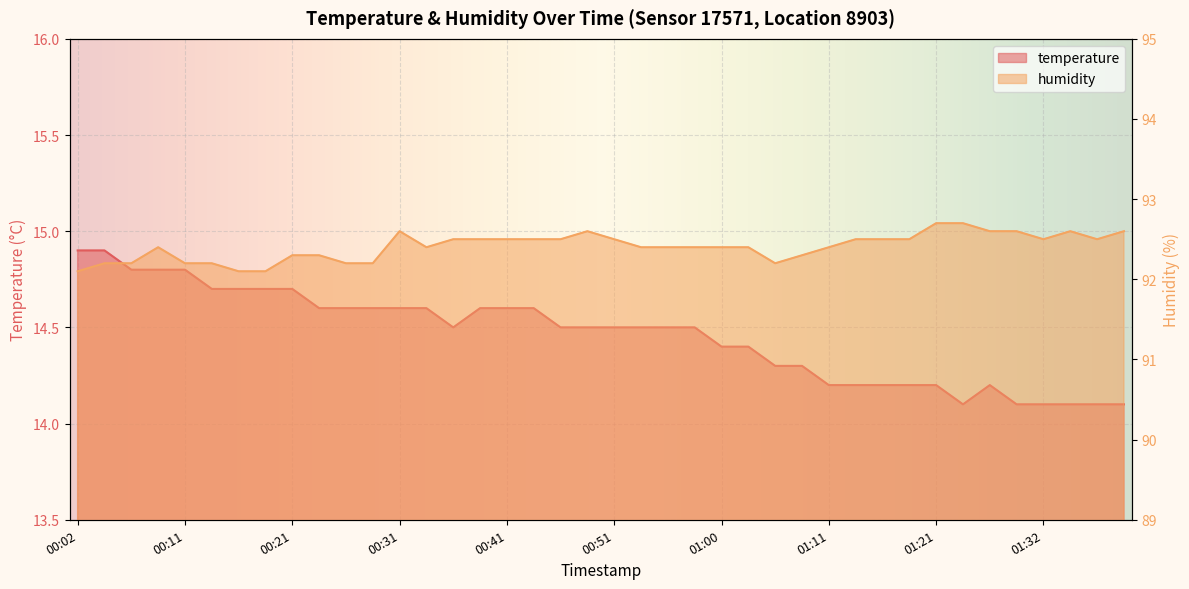

Where is humidity nearest to the value 92?

00:02